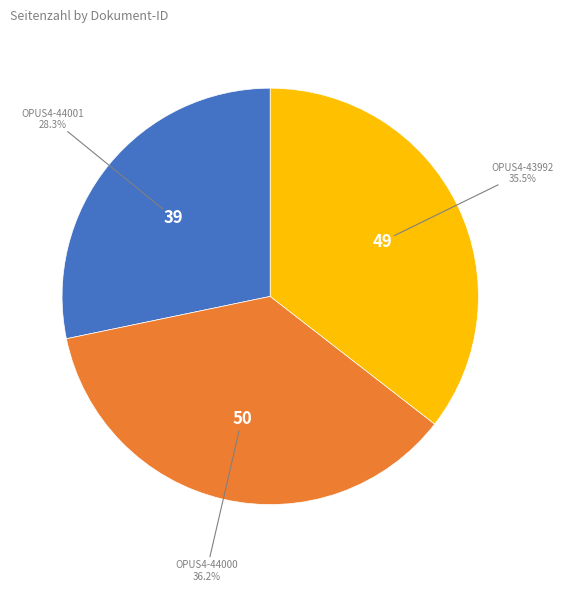

Is it true that OPUS4-44000 is 36% of the pie?

True